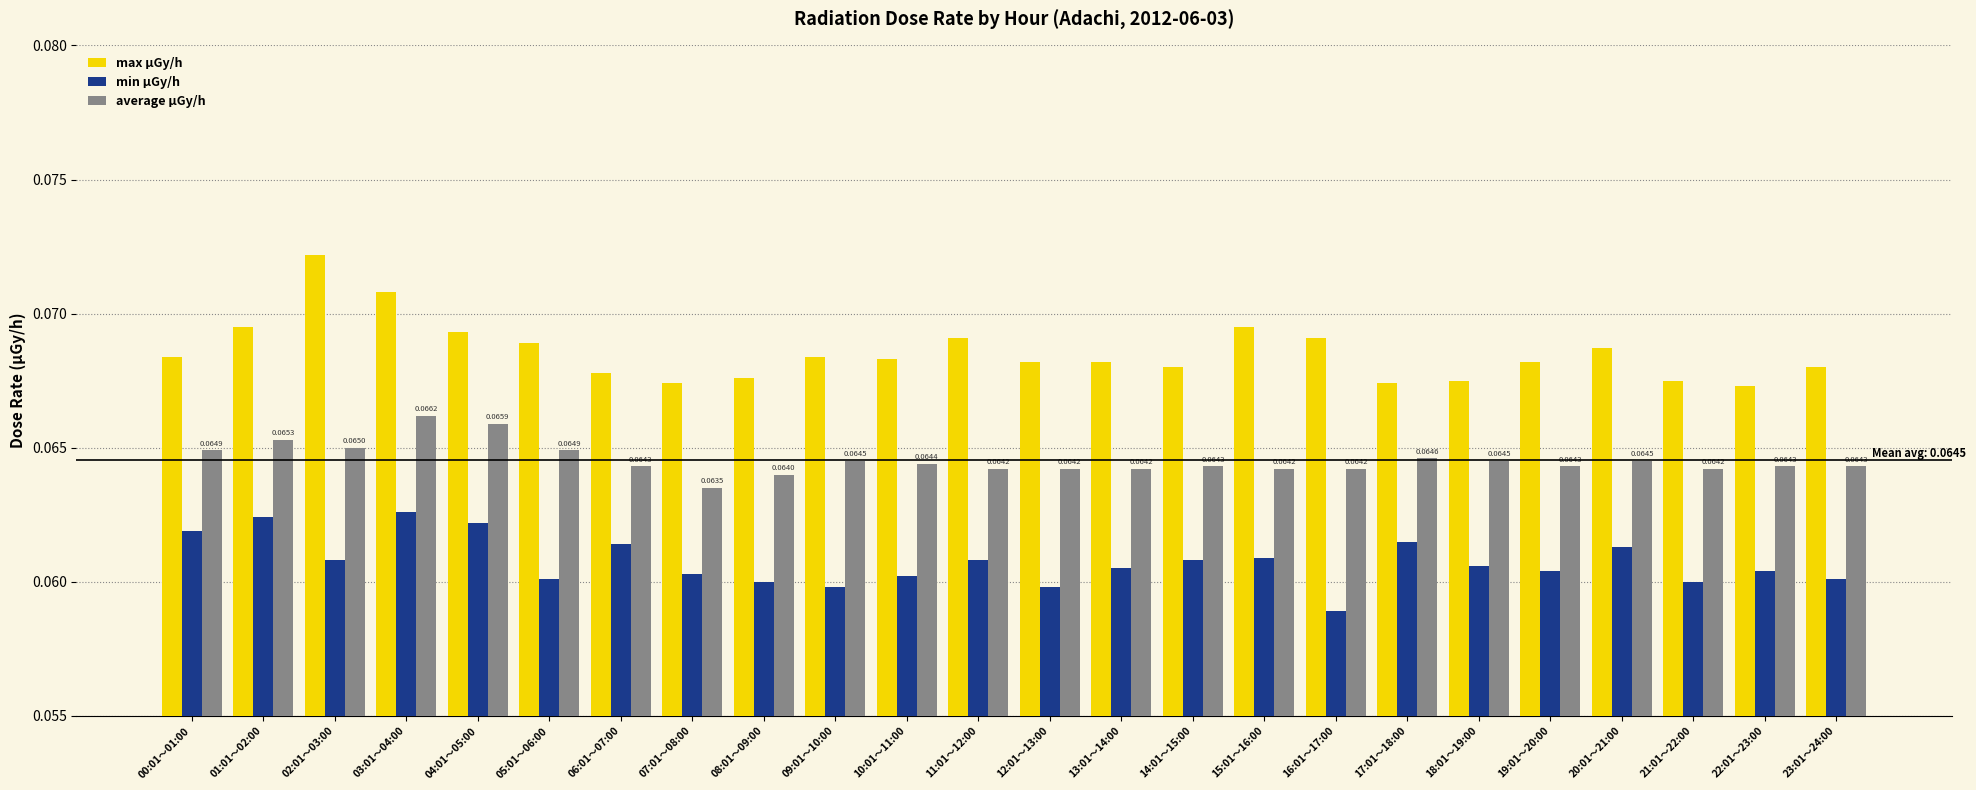

List the series in order of their peak value, highest first.

max μGy/h, average μGy/h, min μGy/h